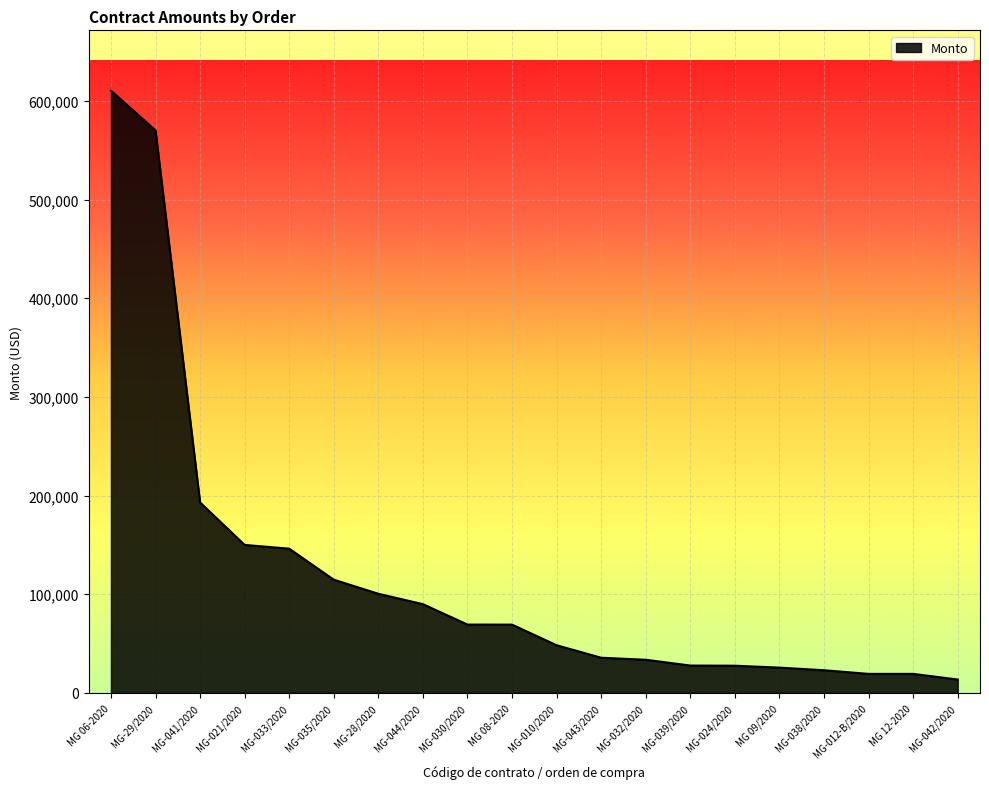

The value at MG-035/2020 is 114750.0. True or false?

True